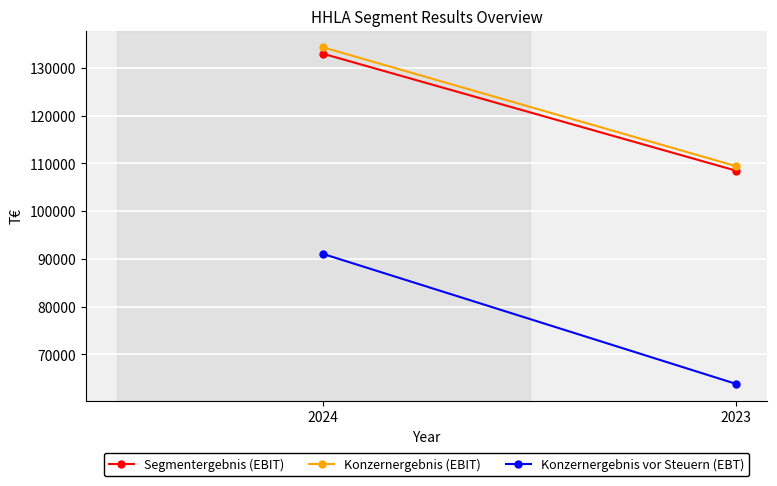

What is the total value across all series at 2024?

358217